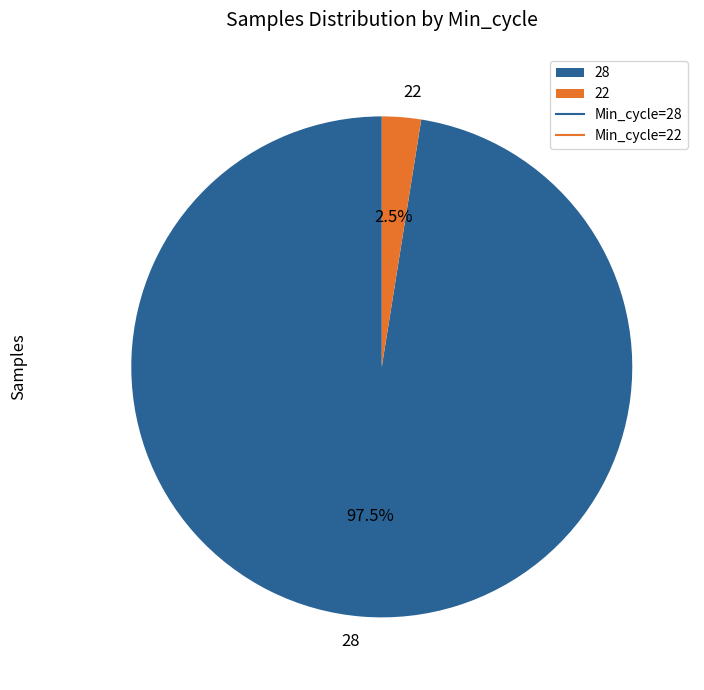

How much of the chart is everything except 22?

97.5%